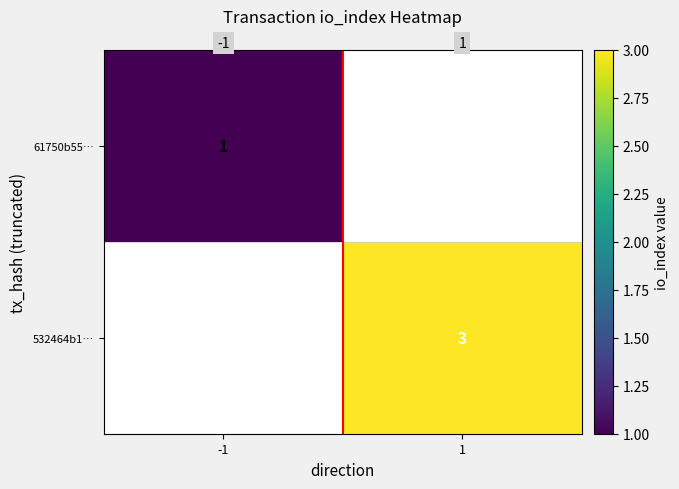

The value of 532464b1… at 1 is 3. True or false?

True